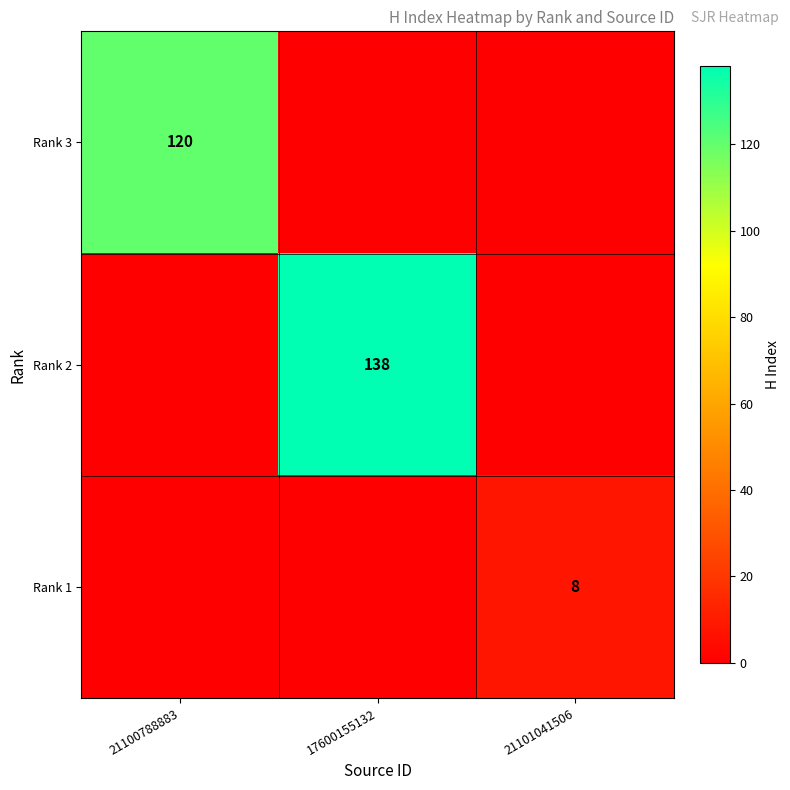

The Rank 1 series shows 8 at 21101041506. True or false?

True